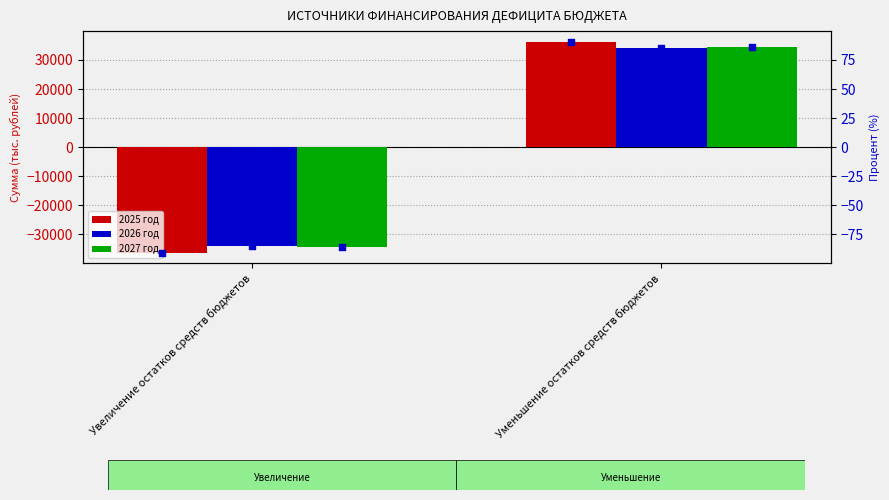

Which series reaches the minimum Y coordinate?

2025 год